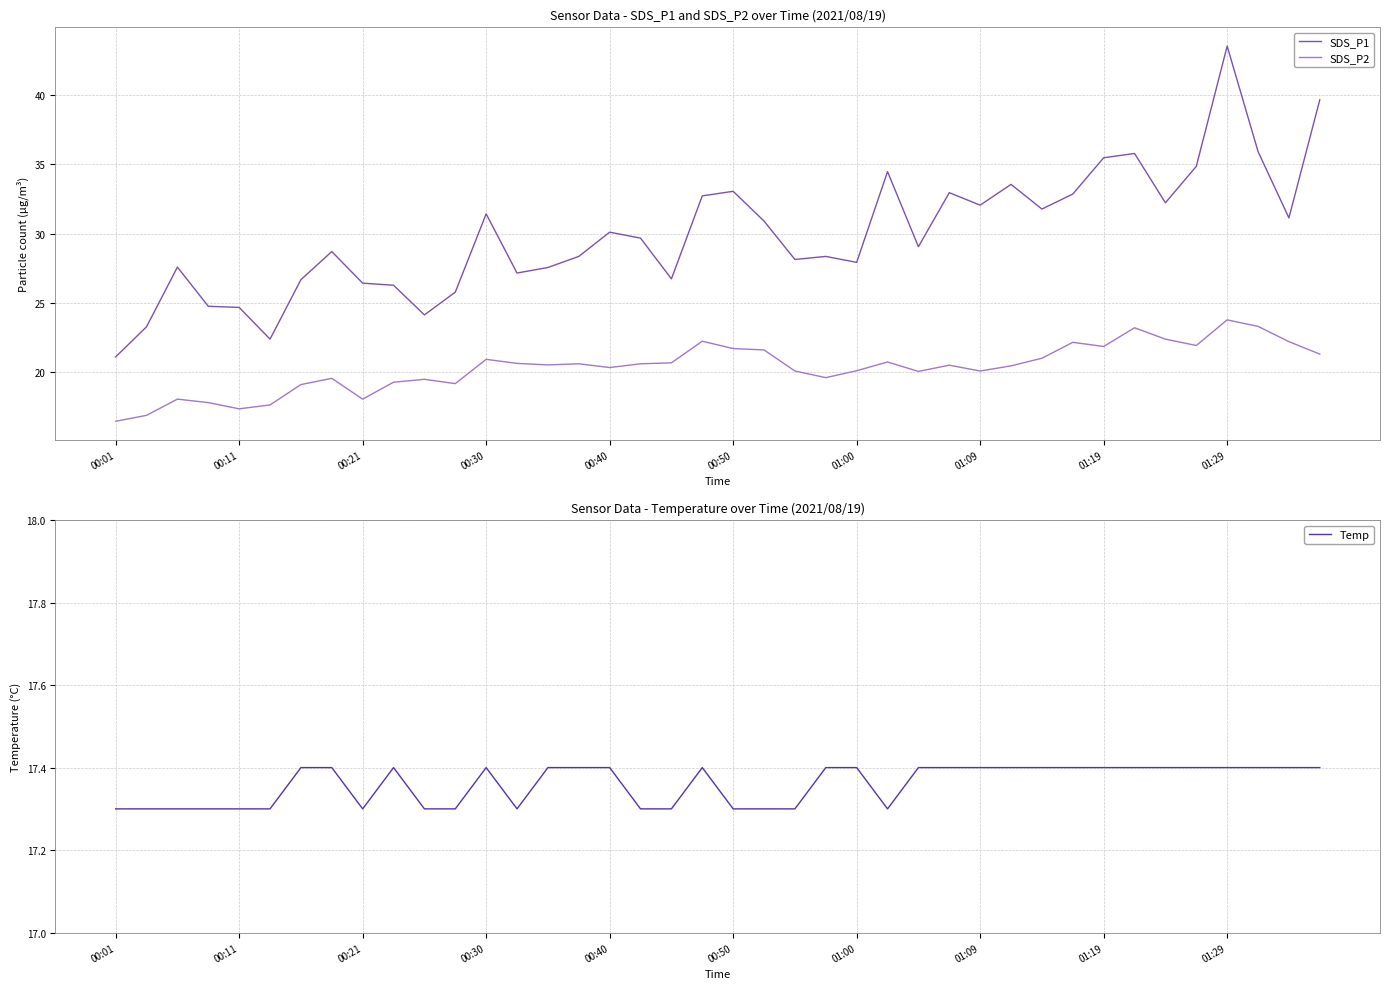

What is the minimum value for Temp?

17.3